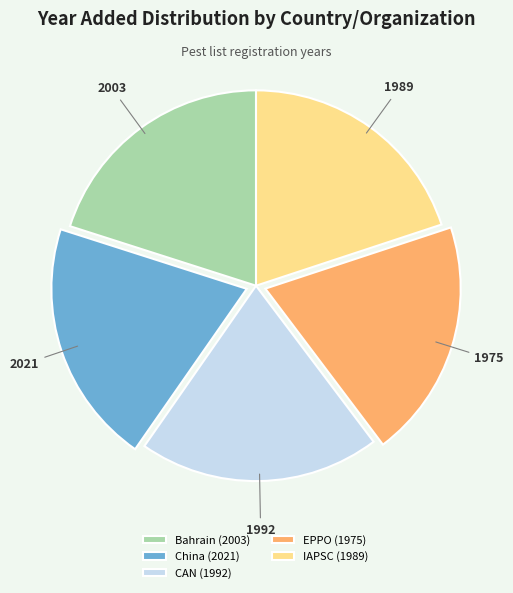

Is the sum of Bahrain (2003) and CAN (1992) greater than half?

No